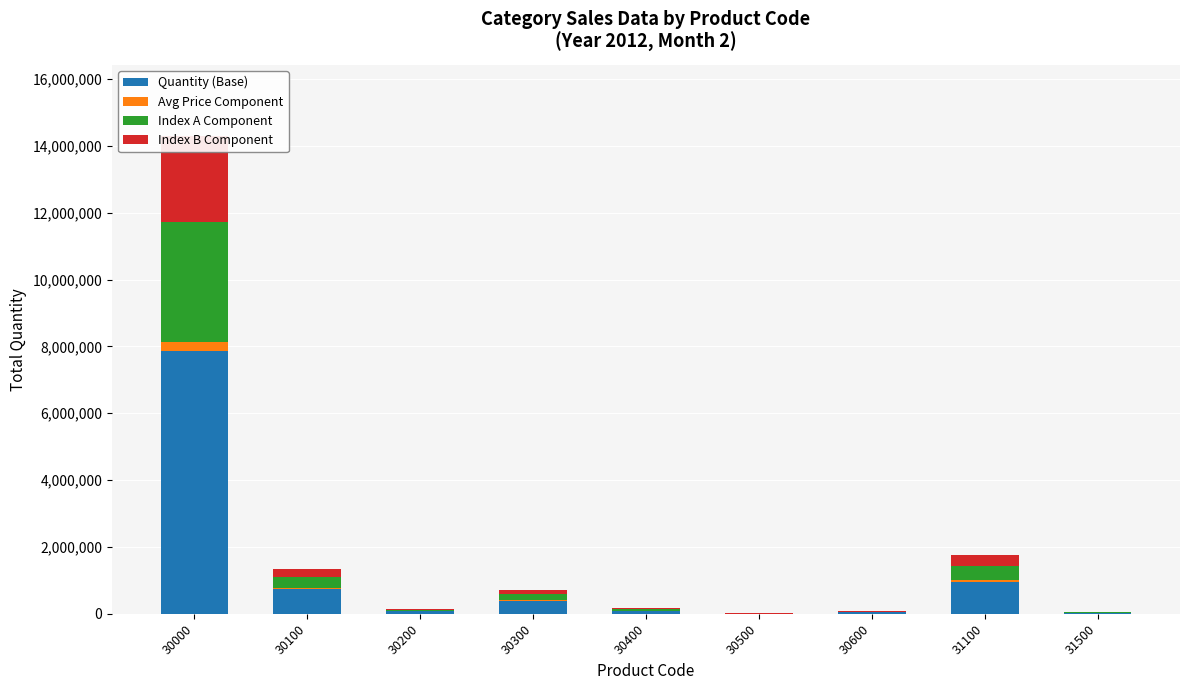

Rank the series at 30600 from lowest to highest value.

Avg Price Component, Index B Component, Index A Component, Quantity (Base)